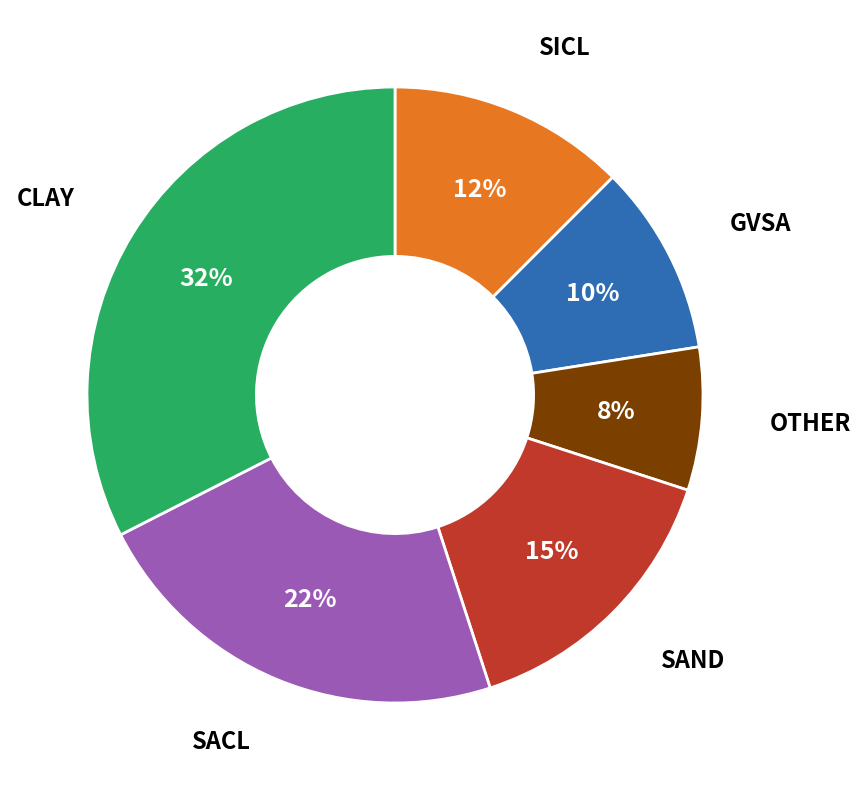

Count the number of slices in the pie.

6